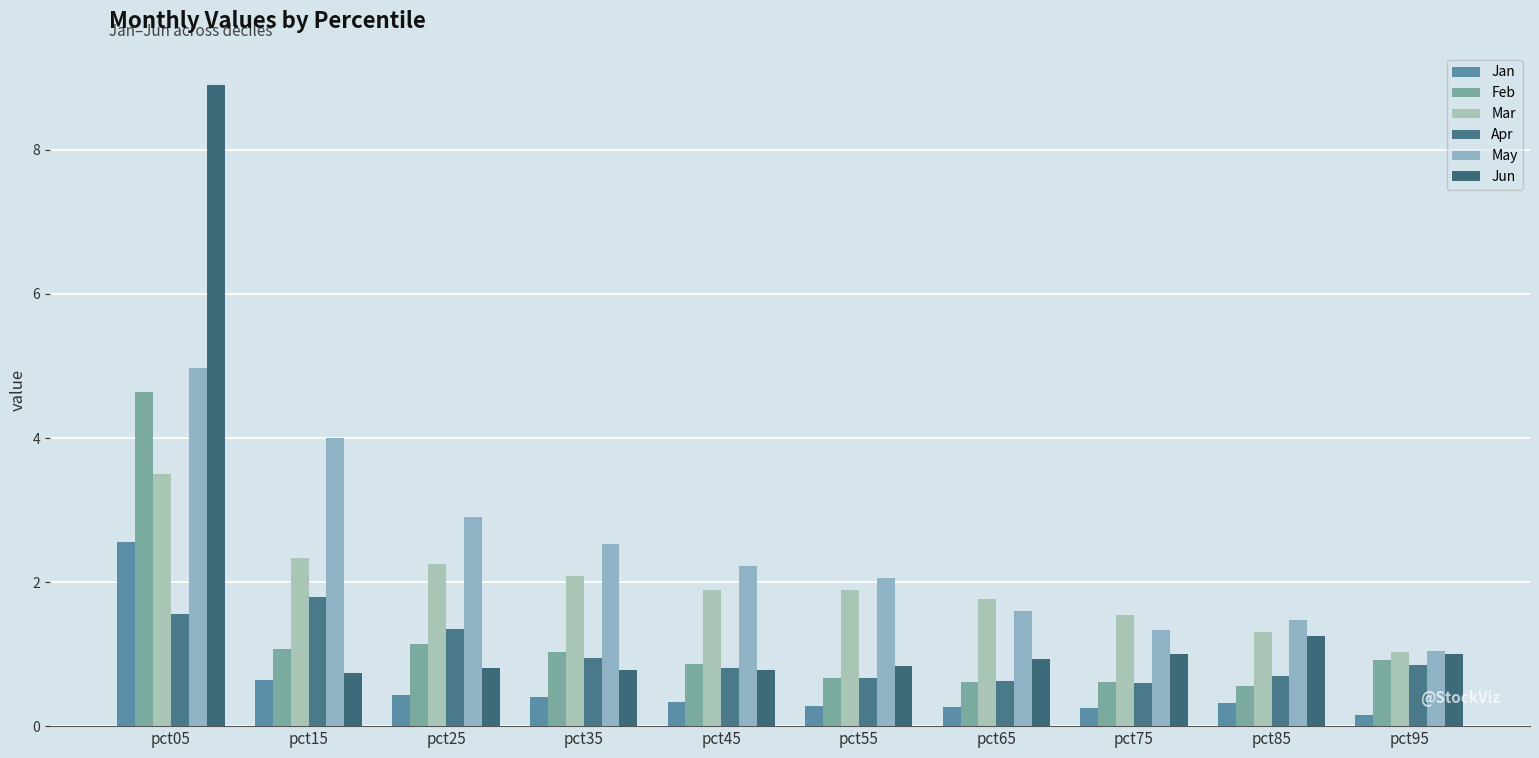

What is the difference between the maximum and minimum values in the Jan series?

2.4